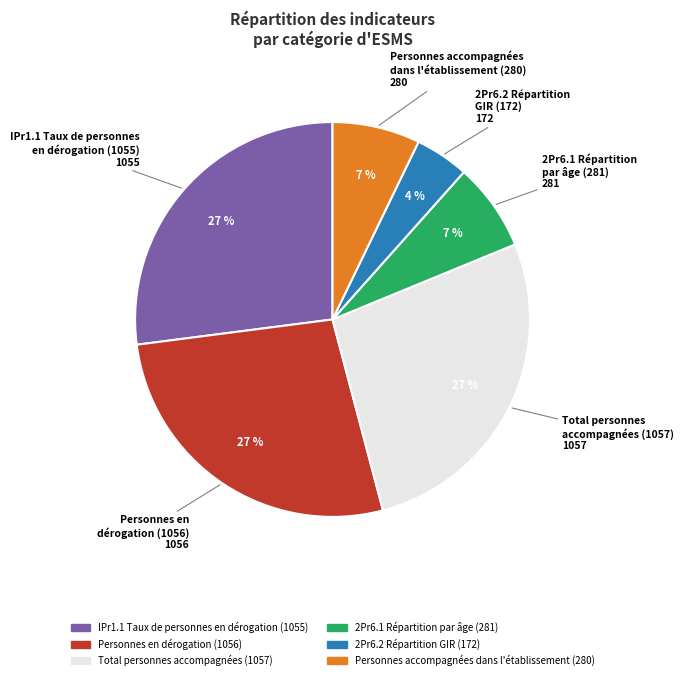

How many slices are in this pie chart?

6